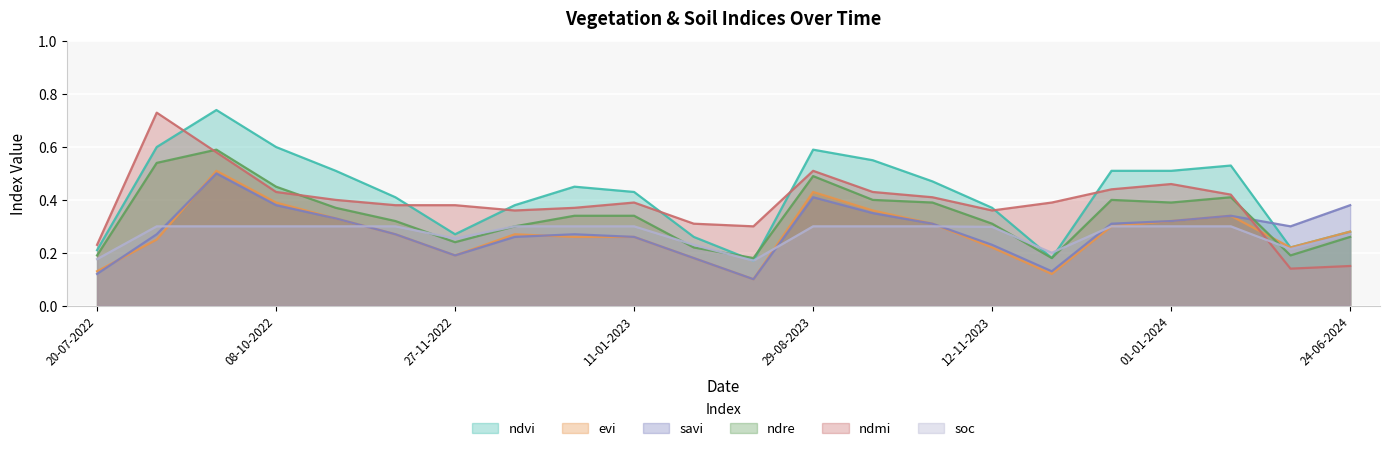

True or false: ndvi has more than 0 interior local peaks.

True